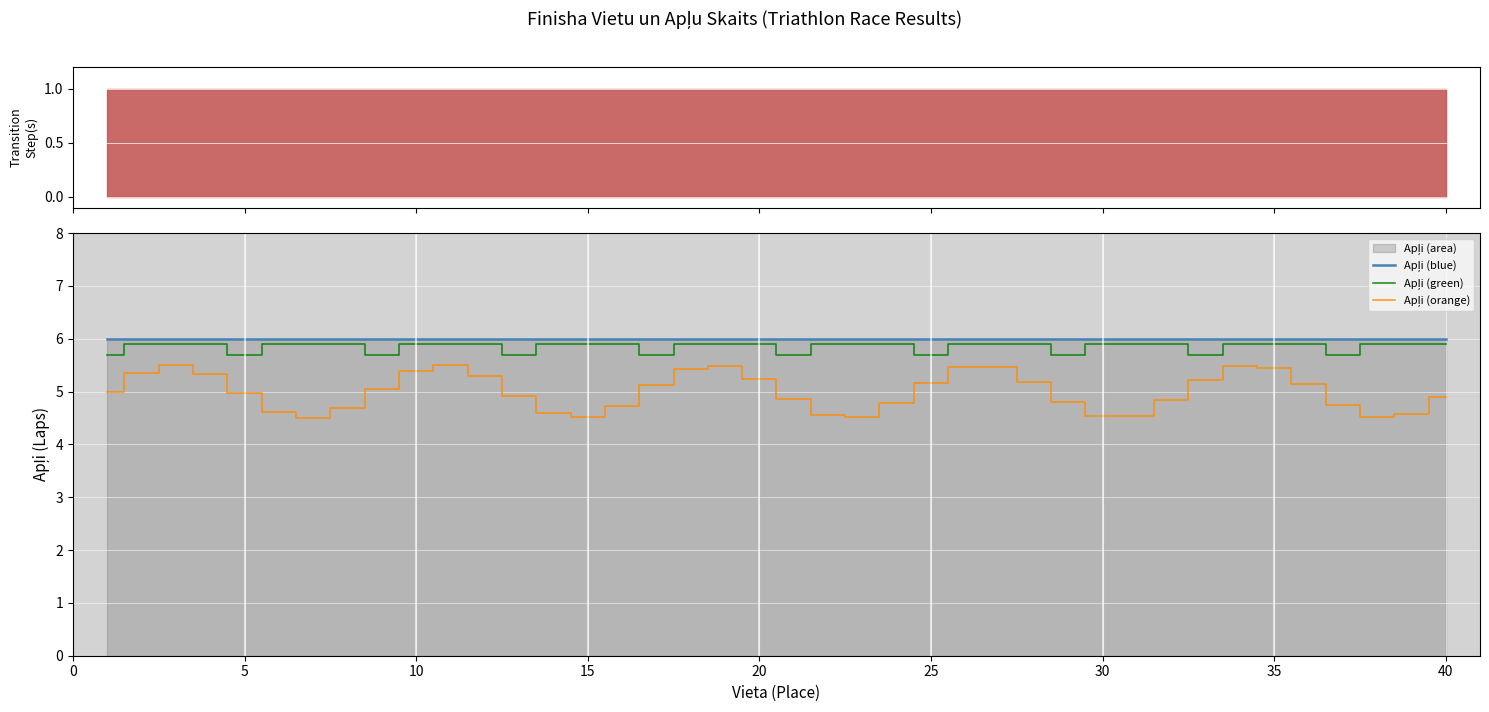

Rank the series by their maximum value, from lowest to highest.

Apļi (orange), Apļi (green), Apļi (blue)